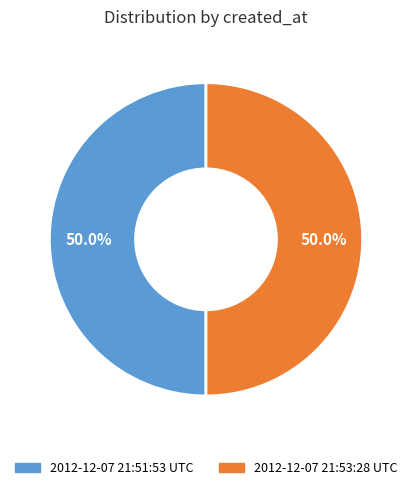

What is the ratio of the value at 2012-12-07 21:53:28 UTC to the value at 2012-12-07 21:51:53 UTC?

1.0